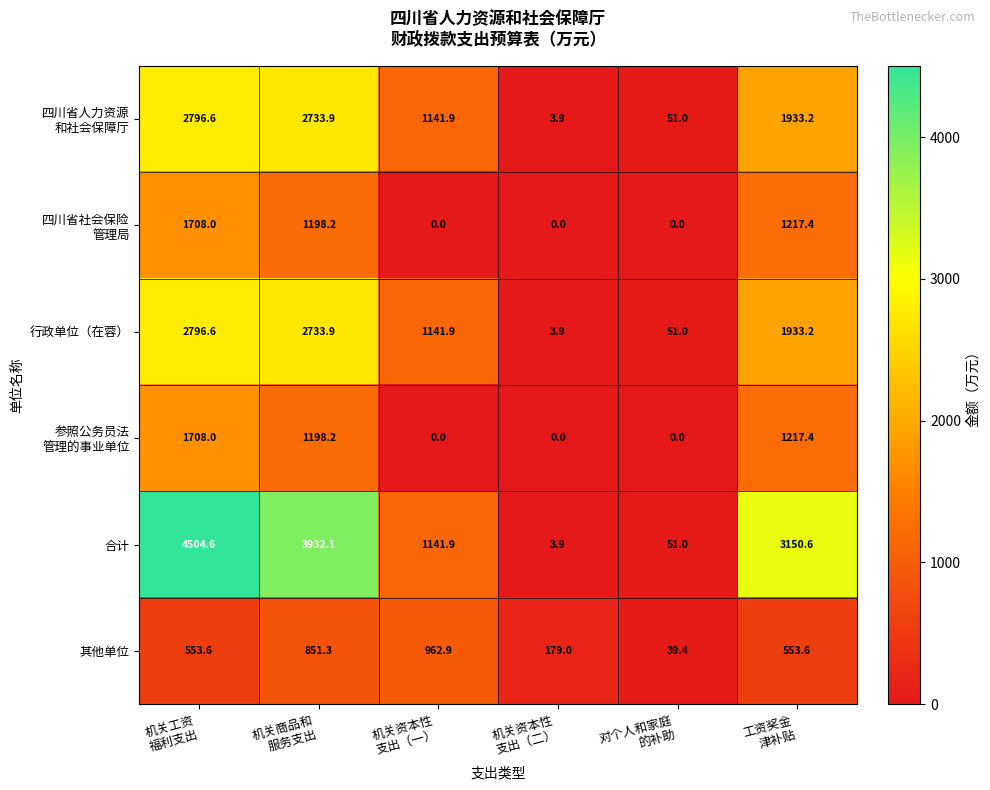

Which category has the highest value across all series?

机关工资
福利支出